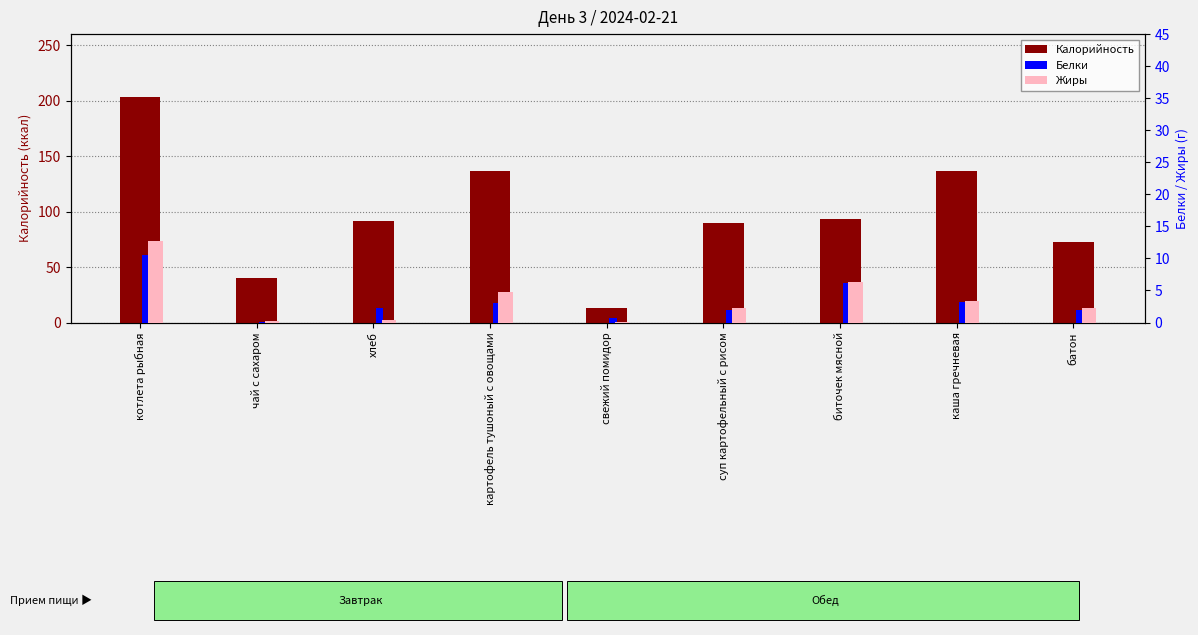

How many groups of bars are there?

9